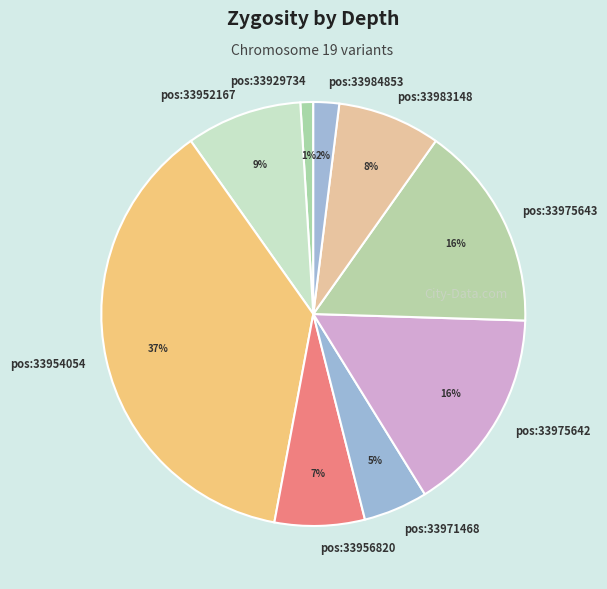

Which category has the smallest portion of the pie?

pos:33929734